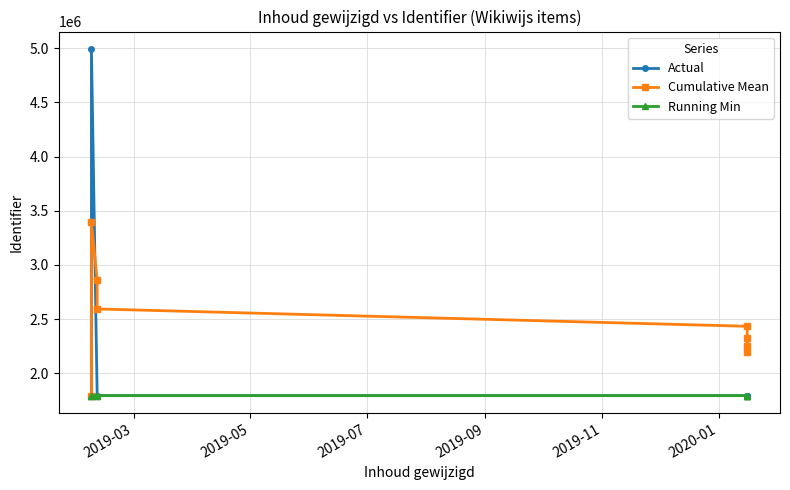

What are all the series names shown in the legend?

Actual, Cumulative Mean, Running Min